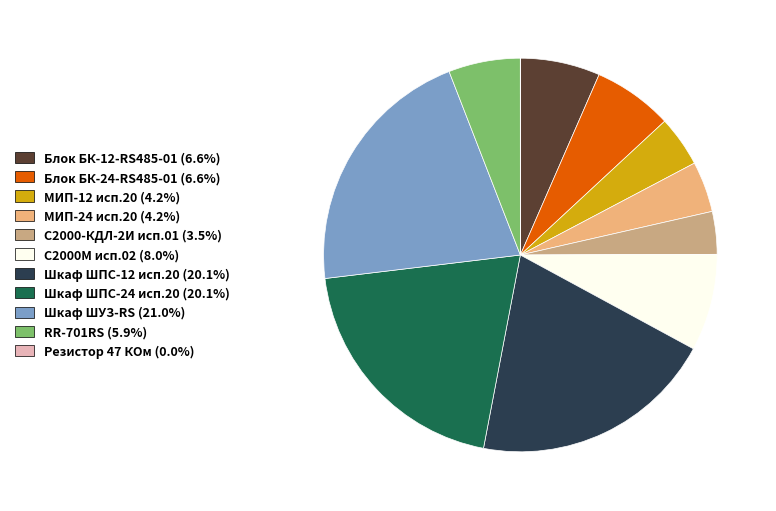

Is Шкаф ШУЗ-RS (21.0%) the majority of the pie?

No